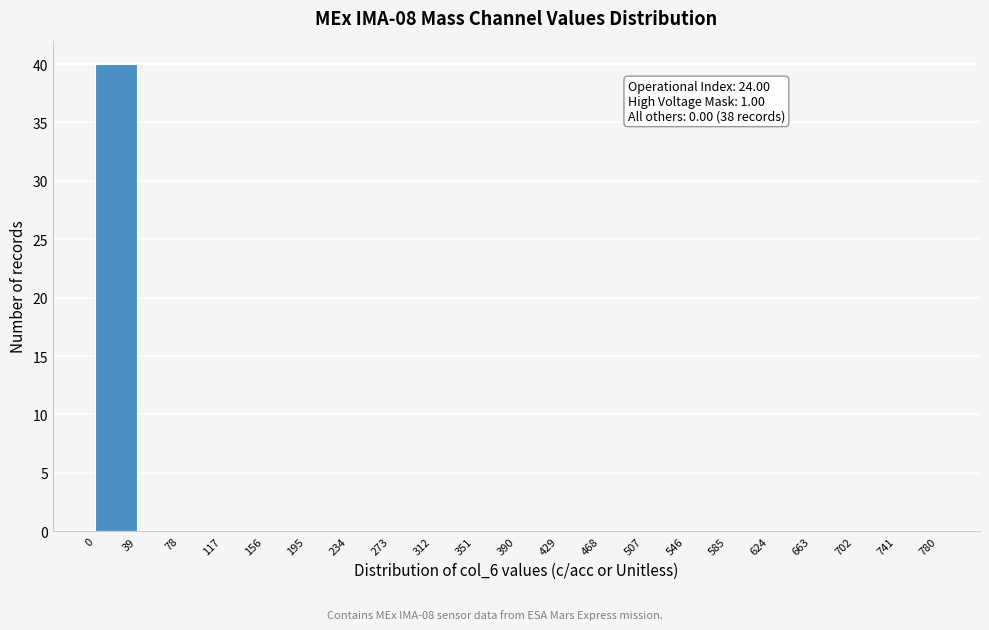

Which range on the x-axis has the tallest bar?

0 to 39